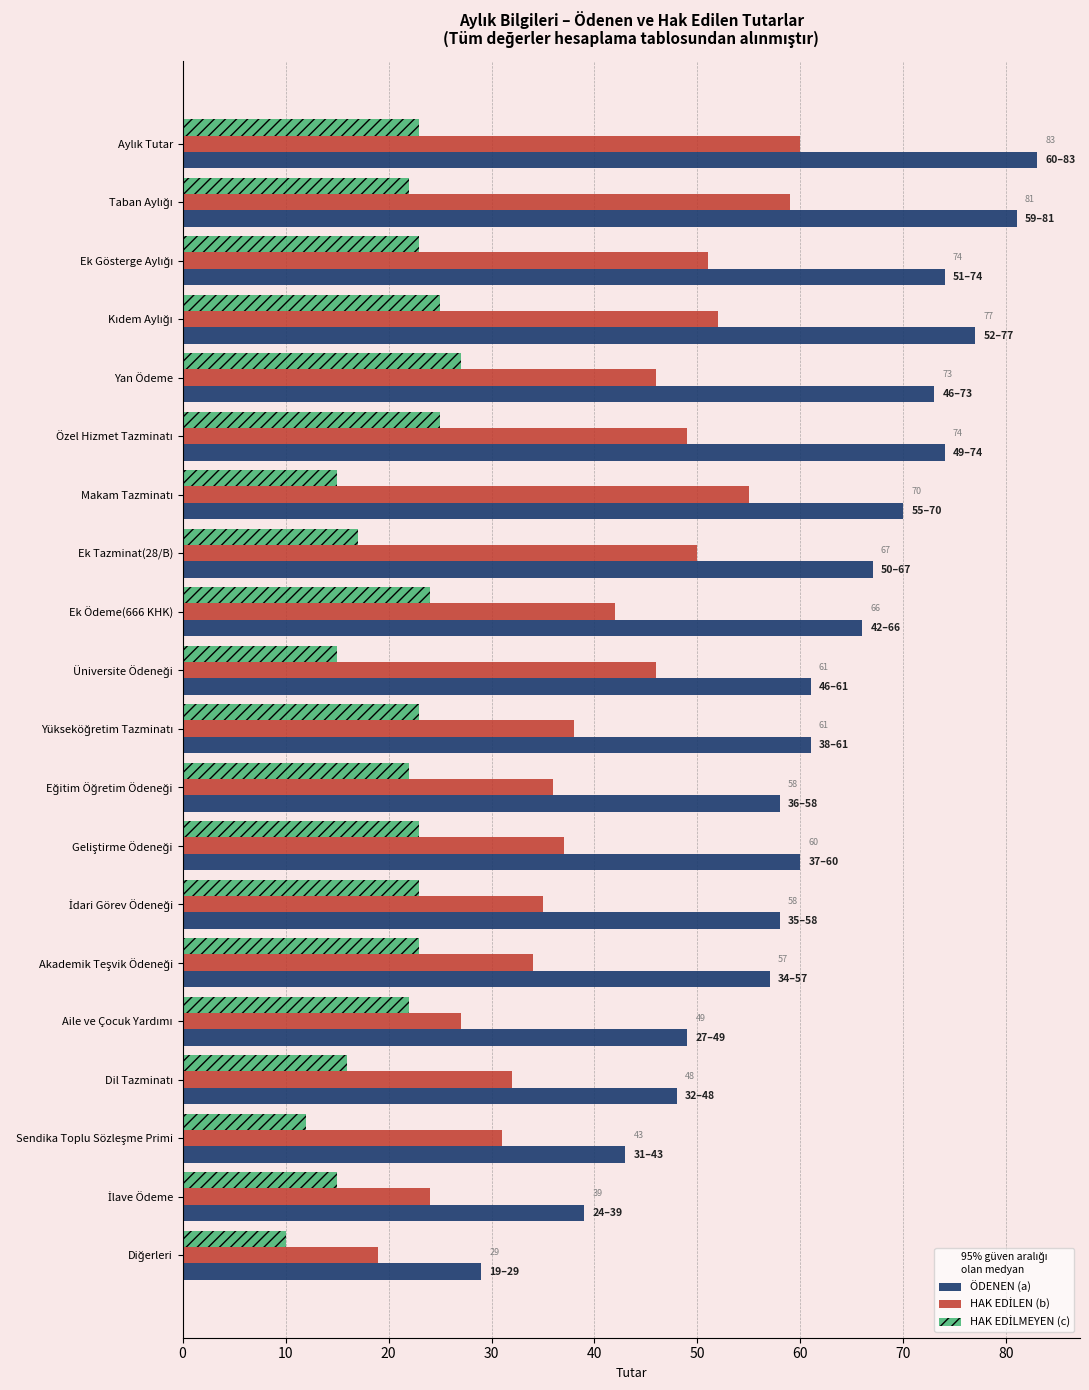

Which series has the largest range (max minus min)?

ÖDENEN (a)